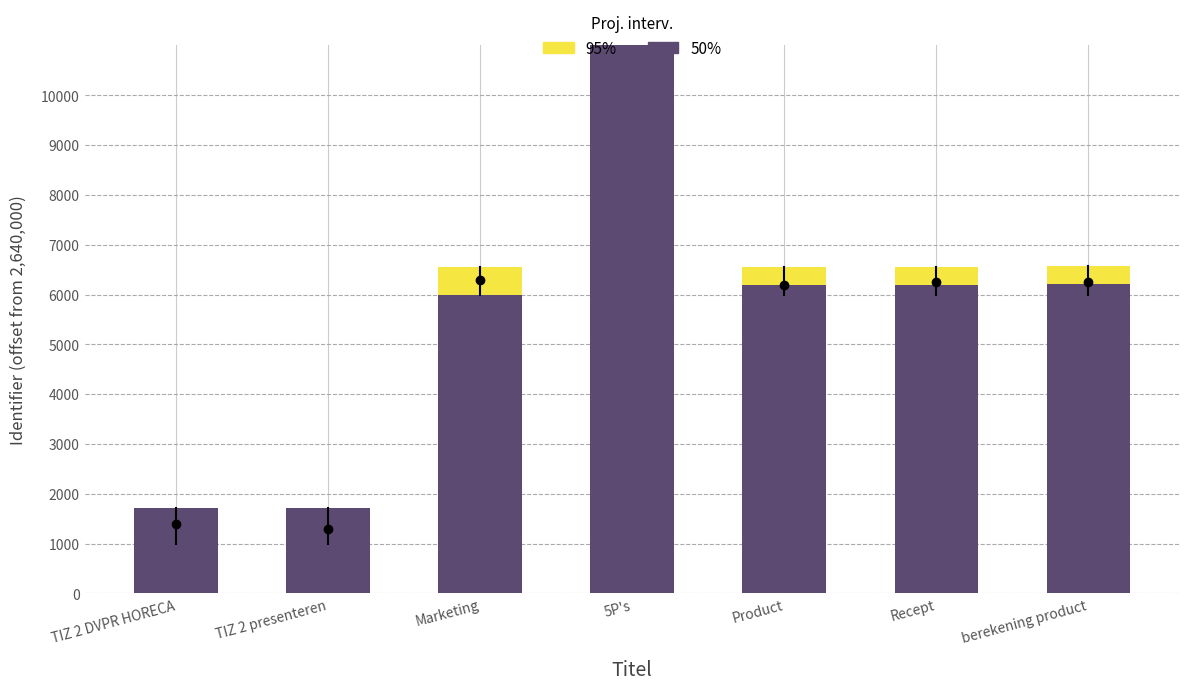

What is the minimum value for 50%?

1706